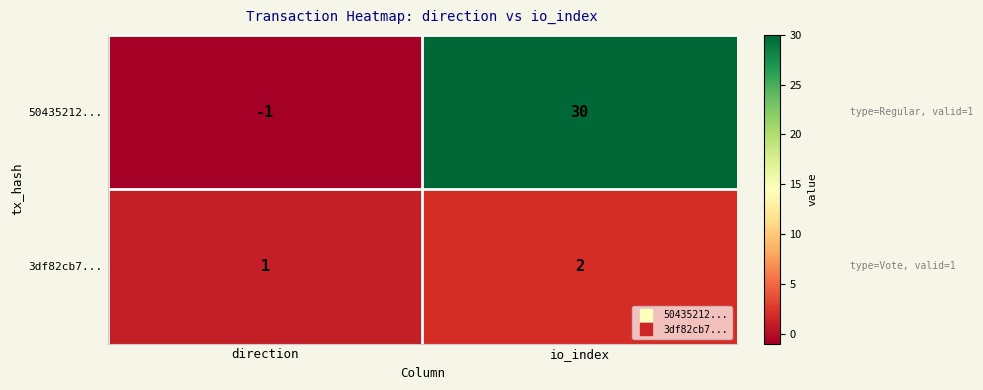

At which category is the sum across all series the highest?

io_index